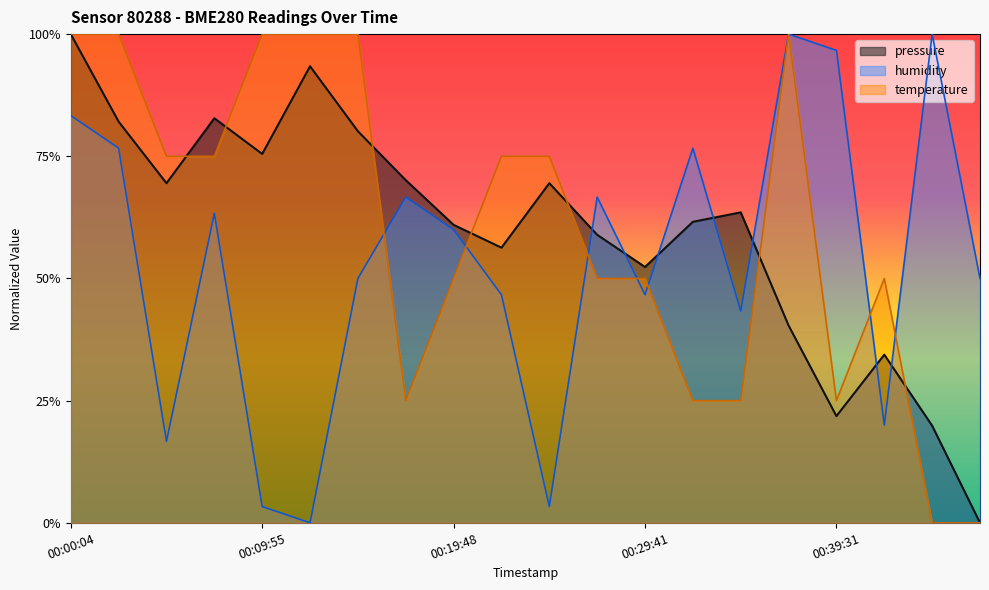

What are all the series names shown in the legend?

pressure, humidity, temperature